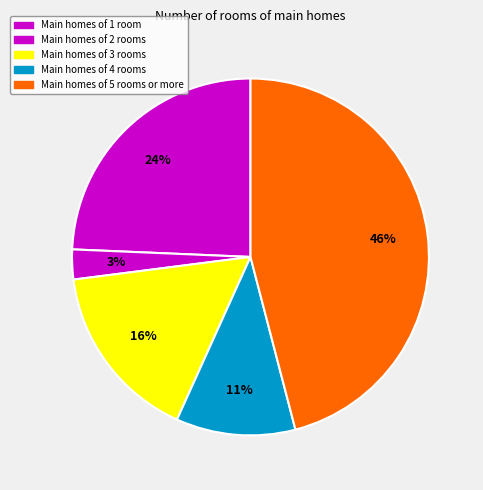

How many slices are in this pie chart?

5